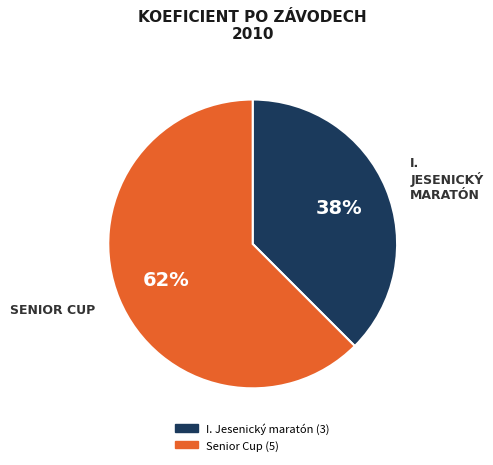

Combined, do I. Jesenický maratón and Senior Cup account for over 50%?

Yes